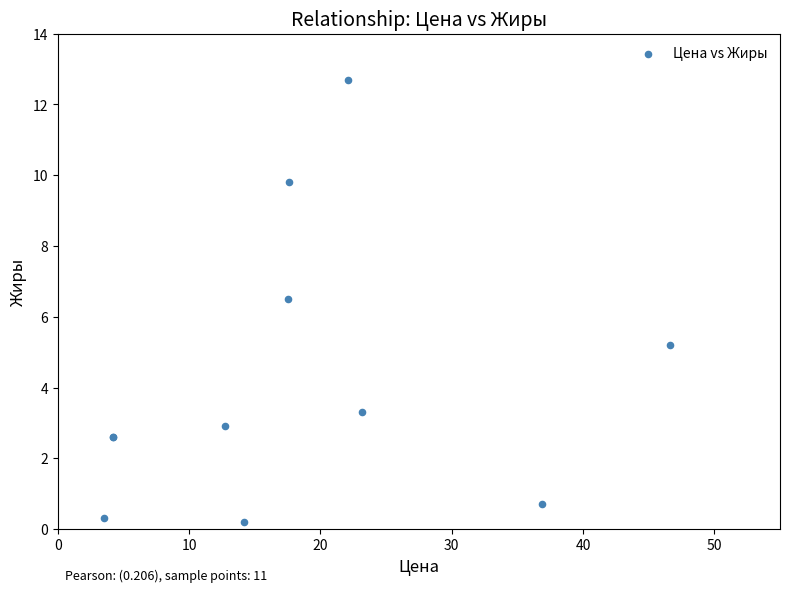

What Y value in the scatter plot is closest to 6?

6.5